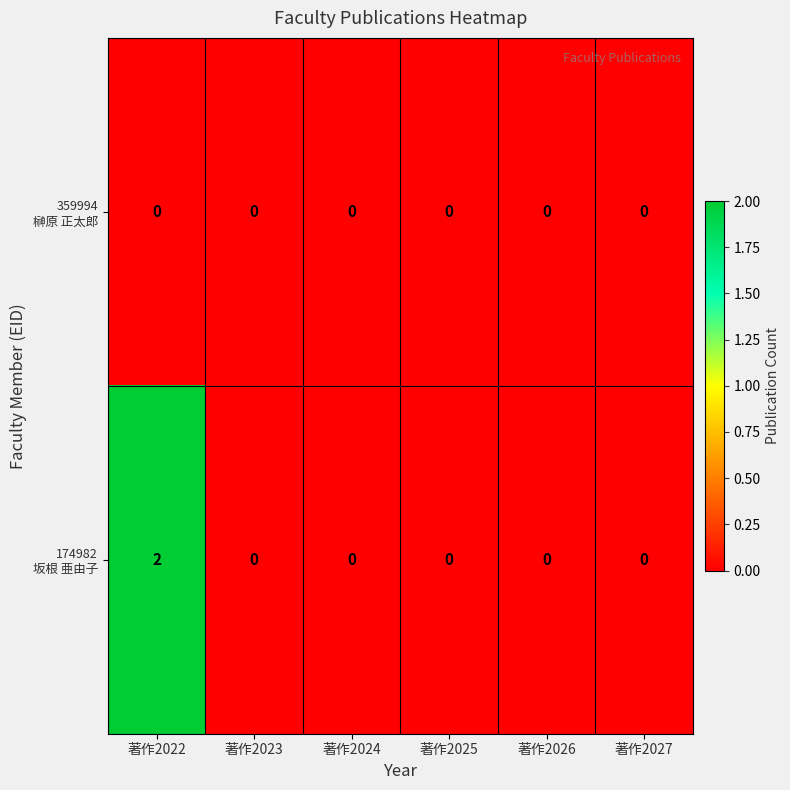

At which category is the sum across all series the highest?

著作2022